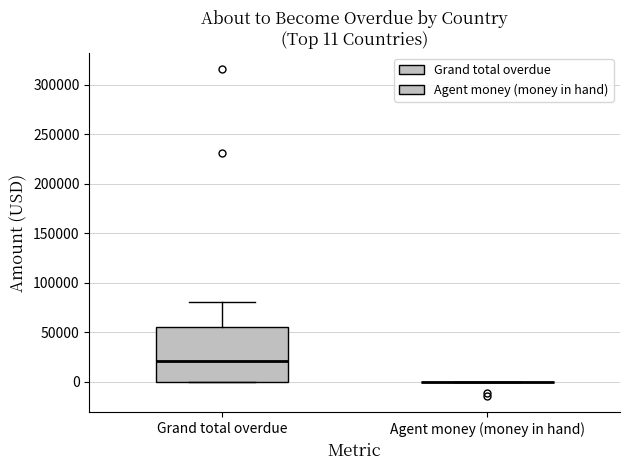

Which box is the tallest, from its lower edge to its upper edge?

Grand total overdue